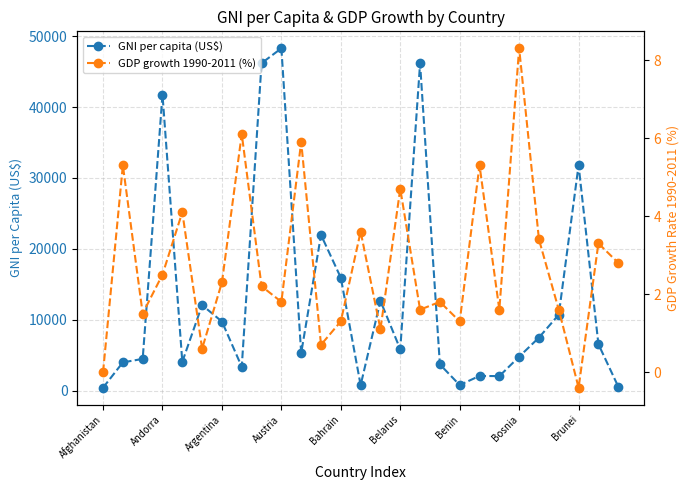

At which category is the sum across all series the highest?

Austria